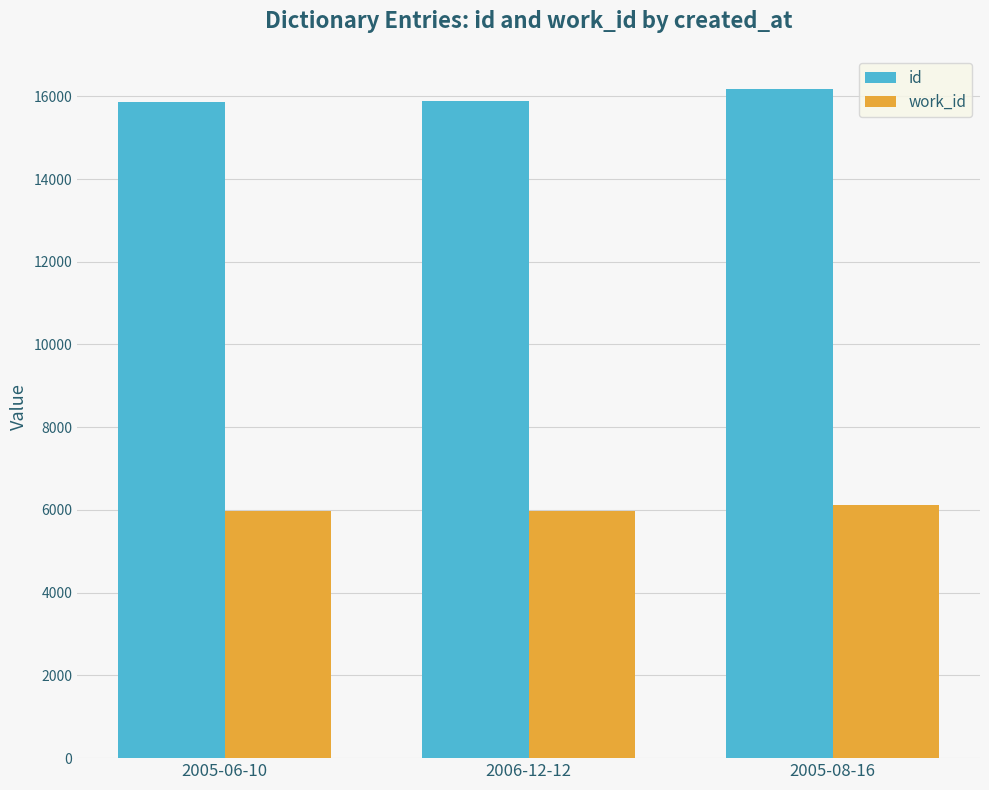

The value of id at 2006-12-12 is 15877. True or false?

True